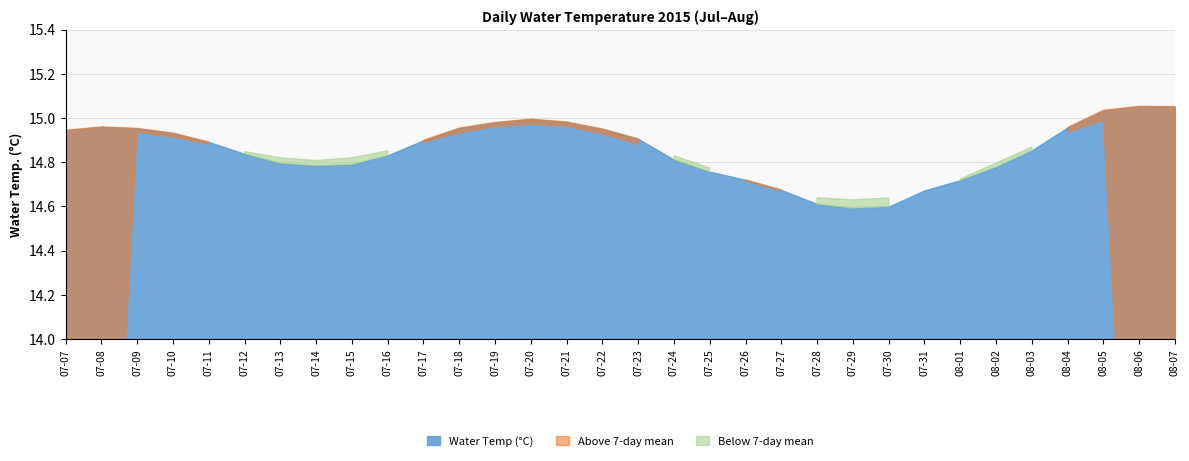

At which category does the data reach its first local peak?

07-08